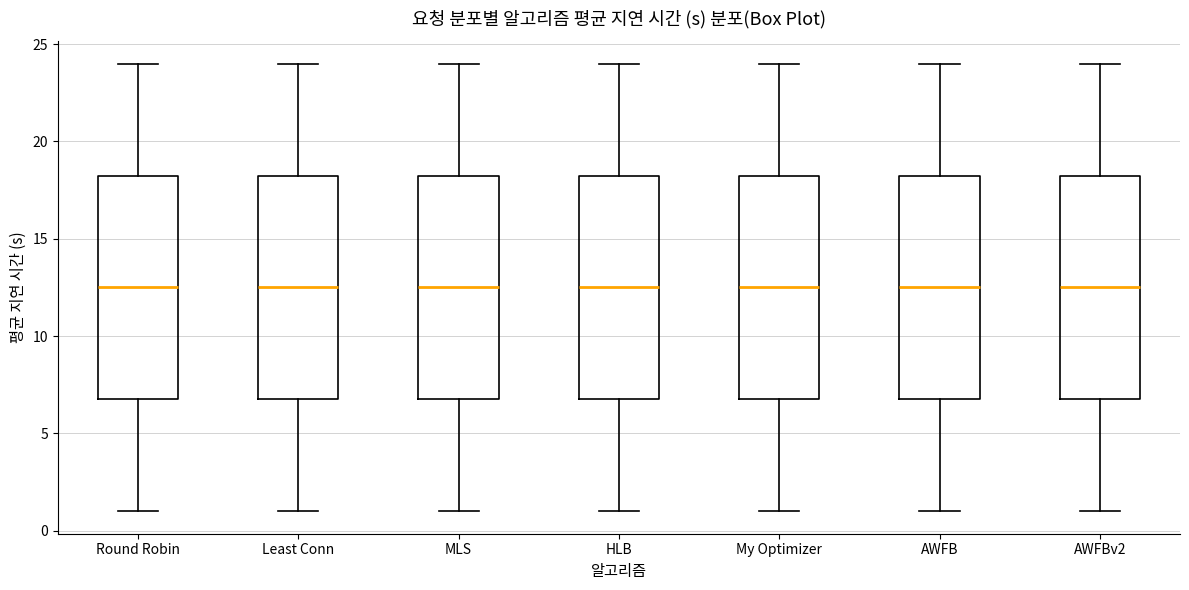

Reading left to right, read every box against the y-axis: the position of its median line, the range the box covers, and the ends of its whiskers. The values are not printed on the chart, so give them approximately, as read against the axis.

Round Robin: median 12.5, box 7.0 to 18.5, whiskers 1.0 to 24.0
Least Conn: median 12.5, box 7.0 to 18.5, whiskers 1.0 to 24.0
MLS: median 12.5, box 7.0 to 18.5, whiskers 1.0 to 24.0
HLB: median 12.5, box 7.0 to 18.5, whiskers 1.0 to 24.0
My Optimizer: median 12.5, box 7.0 to 18.5, whiskers 1.0 to 24.0
AWFB: median 12.5, box 7.0 to 18.5, whiskers 1.0 to 24.0
AWFBv2: median 12.5, box 7.0 to 18.5, whiskers 1.0 to 24.0